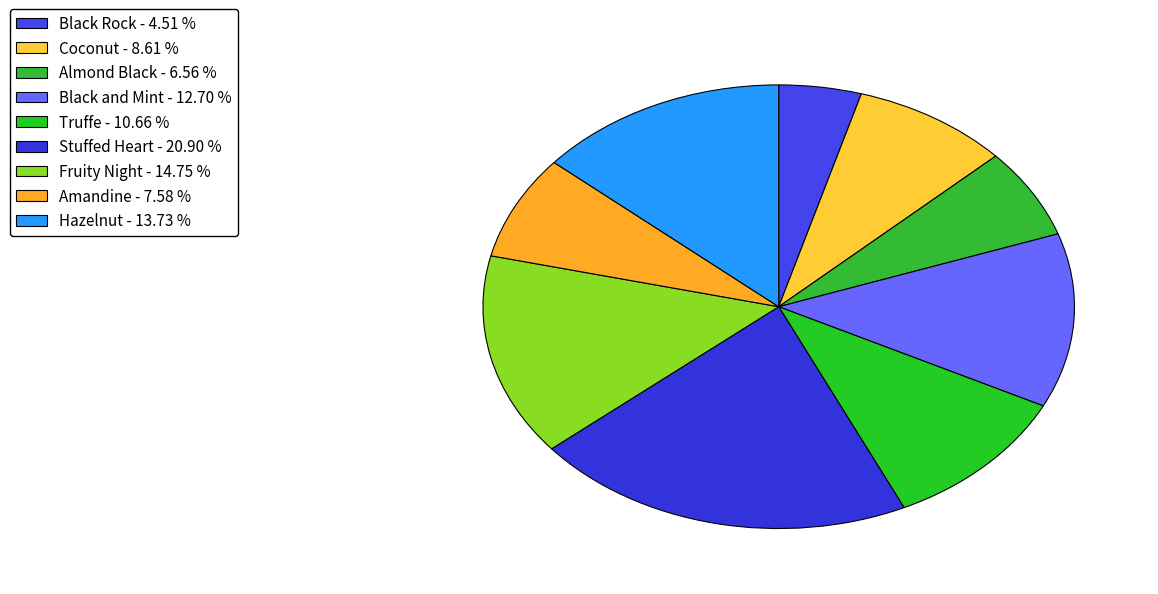

How much of the chart is everything except Hazelnut?

86.3%